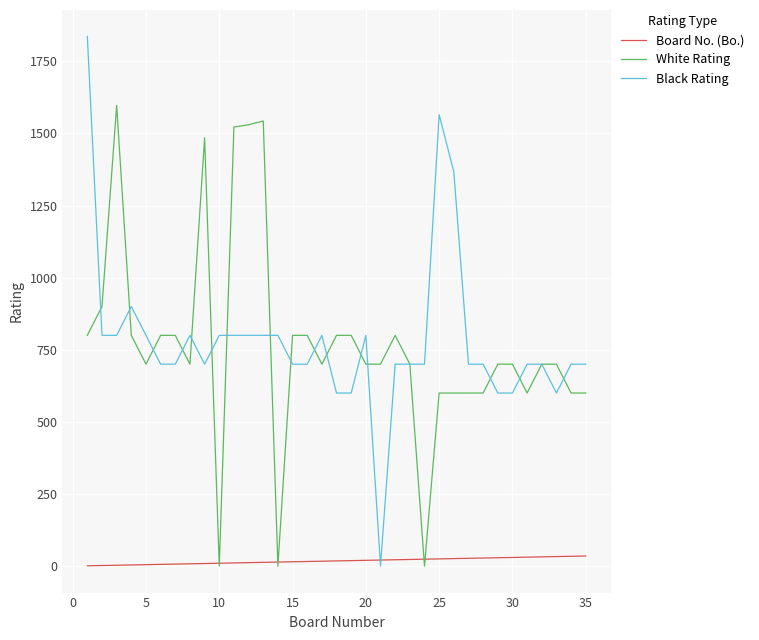

Which series has the widest spread of values?

Black Rating